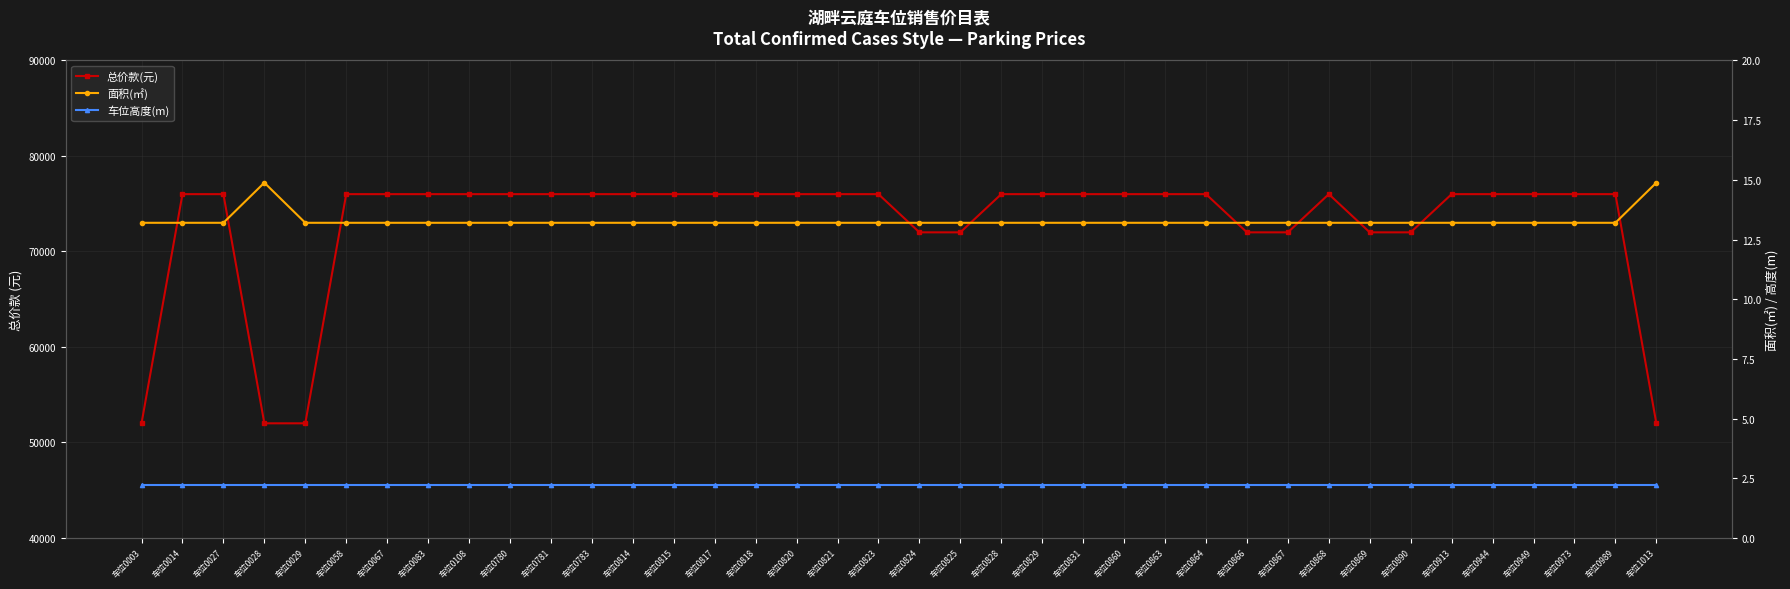

Which series has the largest total across all categories?

总价款(元)